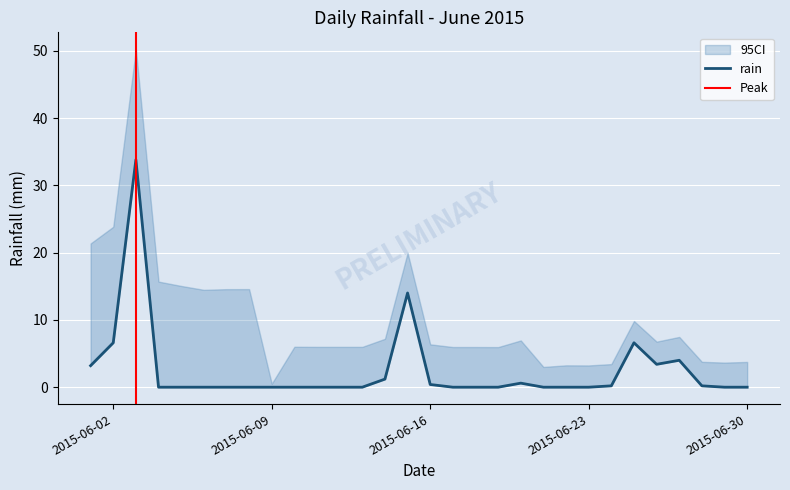

How many interior local peaks (higher than both neighbors) does the data have?

5